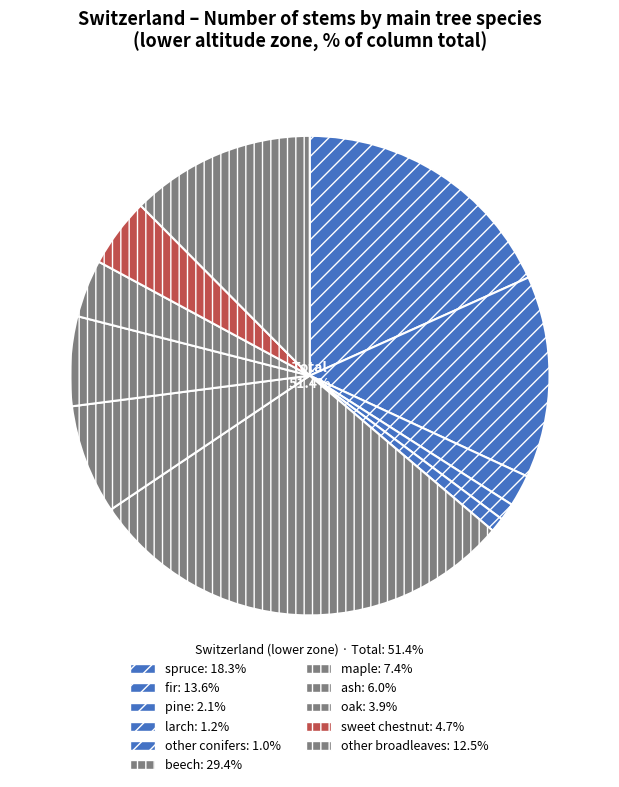

The spruce slice represents 18% of the pie. True or false?

True